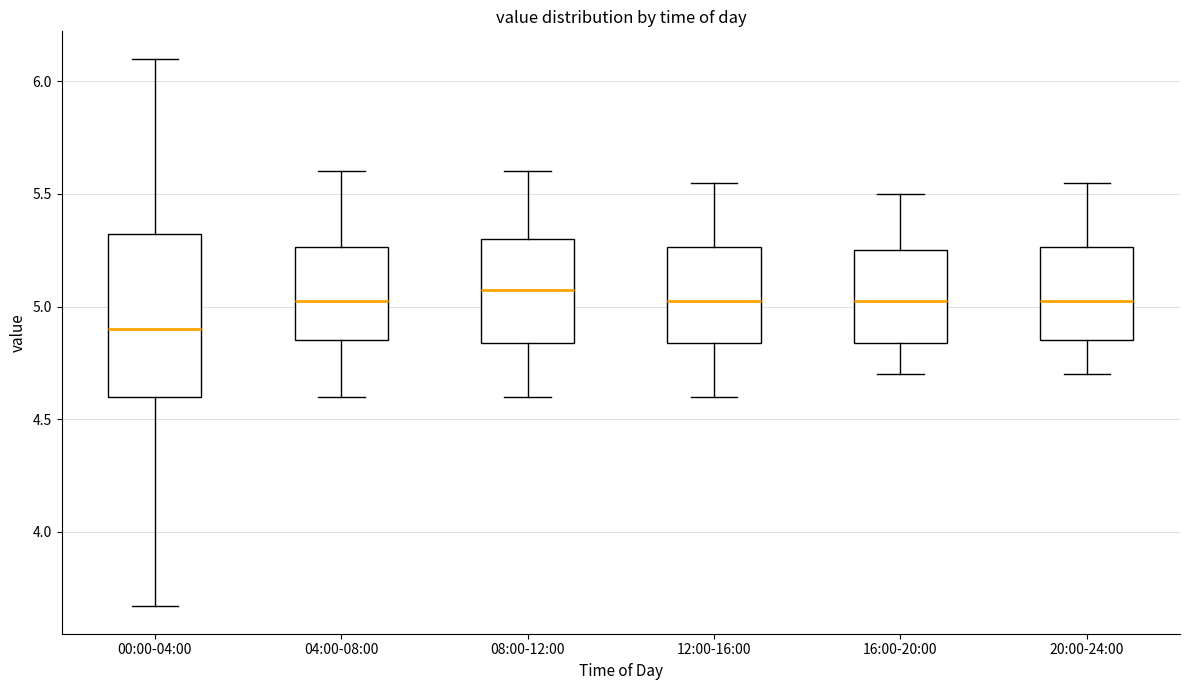

Where does the median line of the box for 12:00-16:00 sit on the y-axis? The values are not printed on the chart, so give them approximately, as read against the axis.

5.05